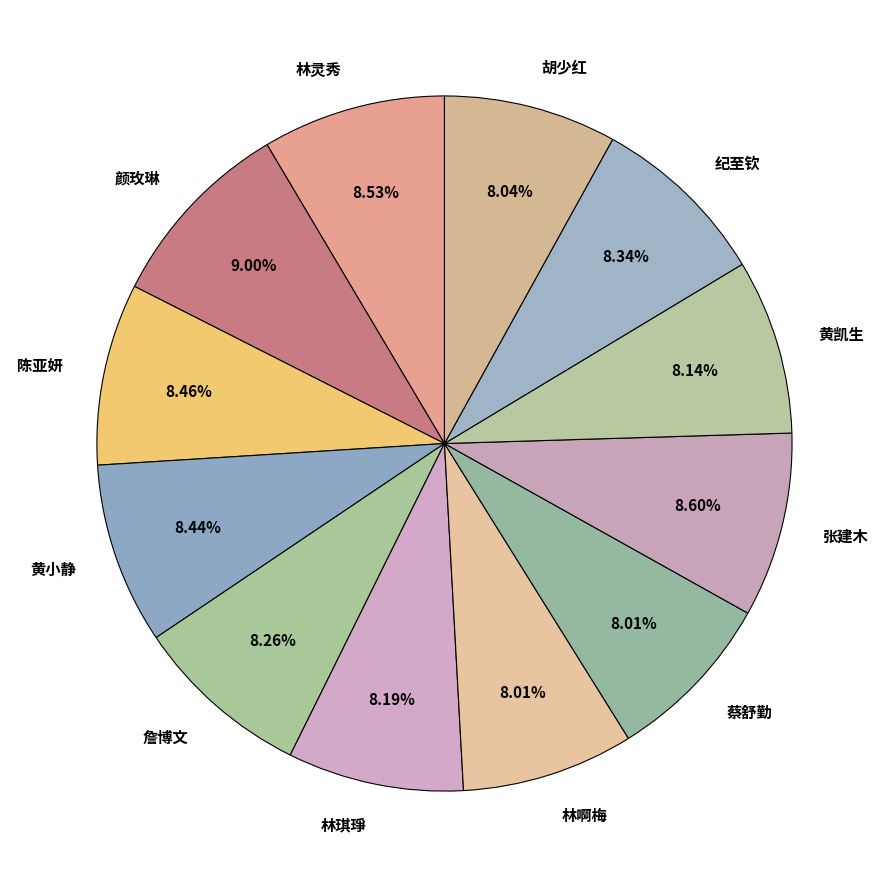

What percentage is the 胡少红 slice, to the nearest percent?

8%